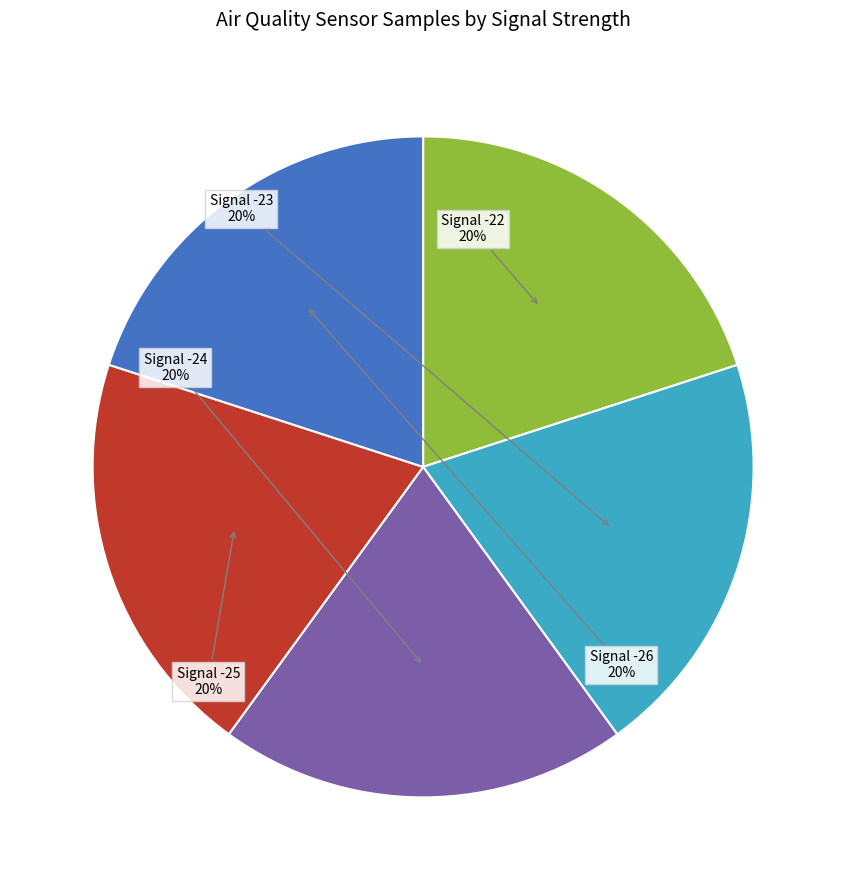

What is the ratio of the value at Signal -25 to the value at Signal -26?

1.0